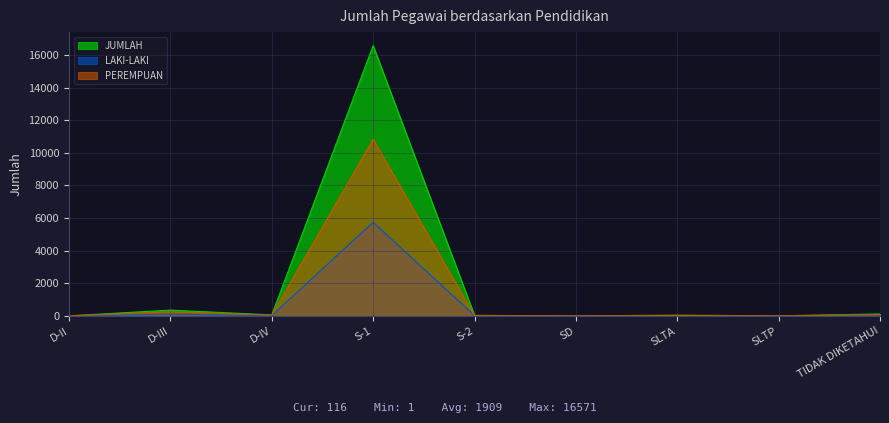

At which category does JUMLAH reach its first local peak?

D-III